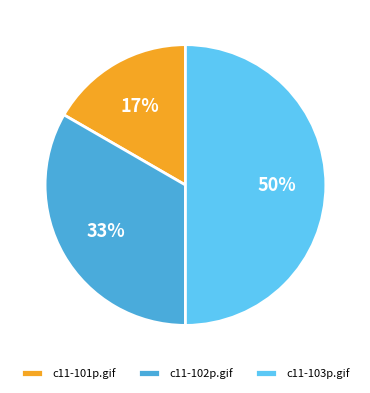

The c11-102p.gif slice represents 33% of the pie. True or false?

True